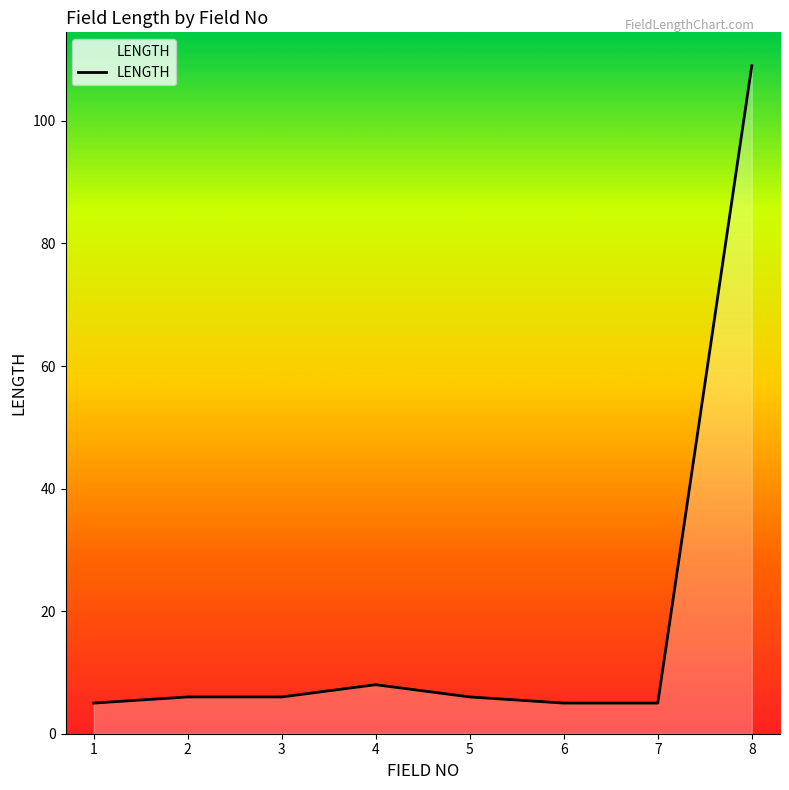

Where is the data nearest to the value 57?

4